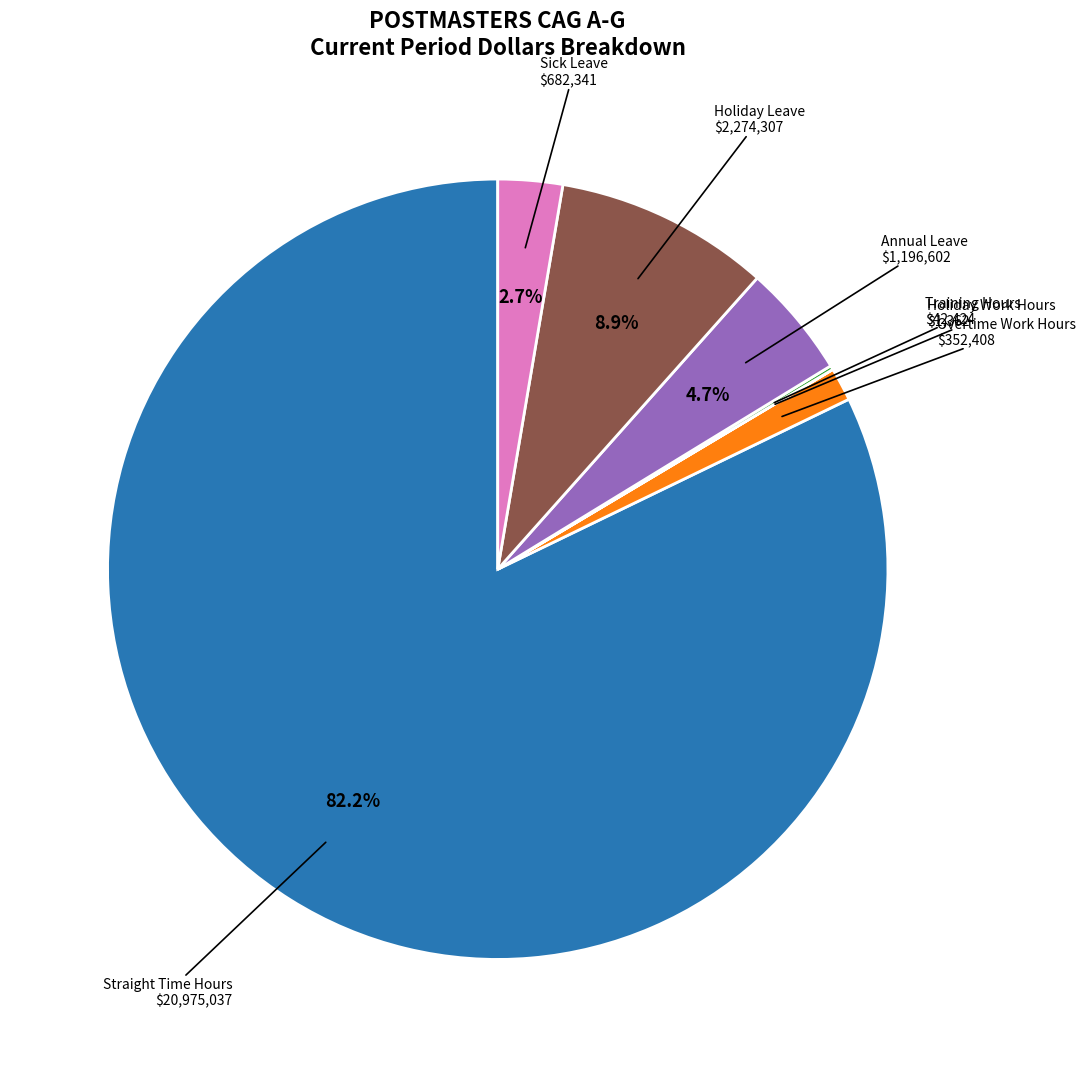

To the nearest percent, what is the average slice percentage?

14%